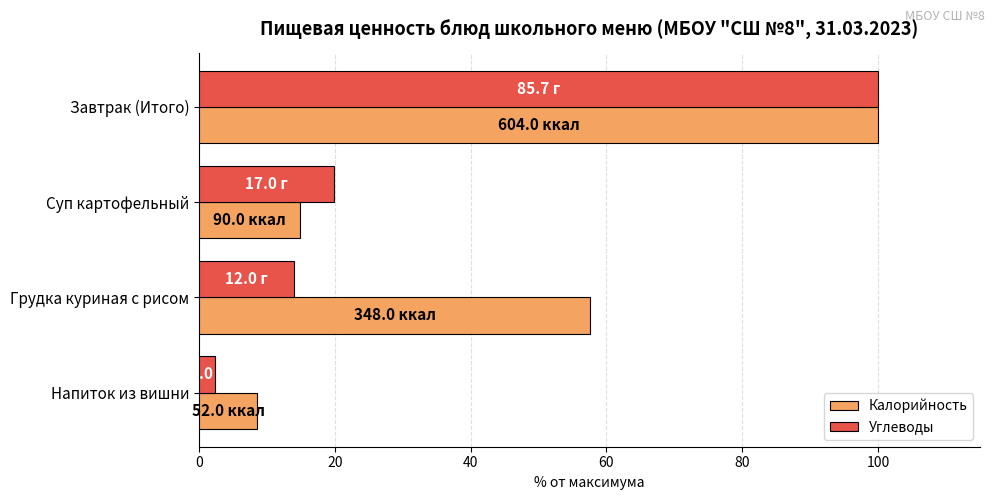

List the labels in order of Углеводы value, largest first.

Завтрак (Итого), Суп картофельный, Грудка куриная с рисом, Напиток из вишни